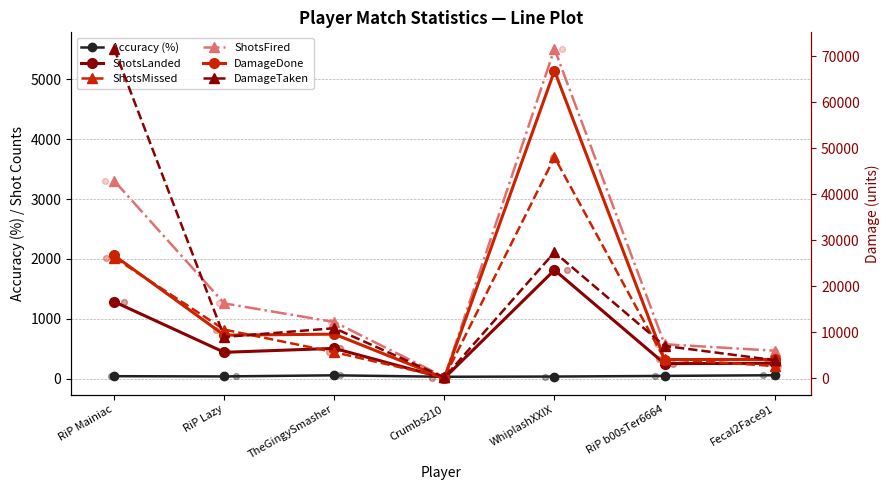

At which category is the sum across all series the highest?

WhiplashXXIX